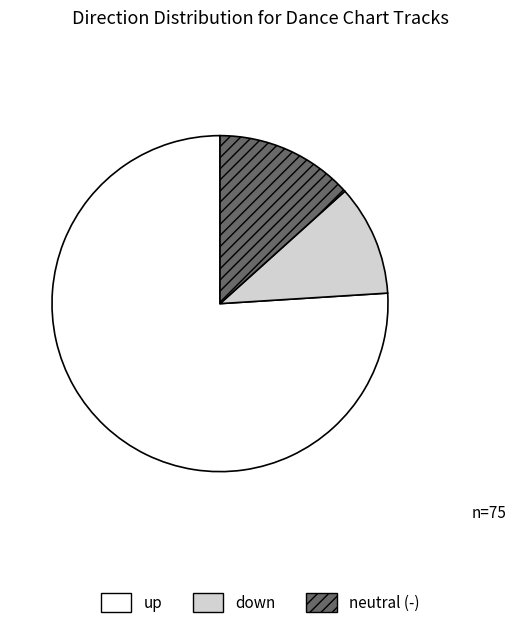

Does up represent more than half of the total?

Yes